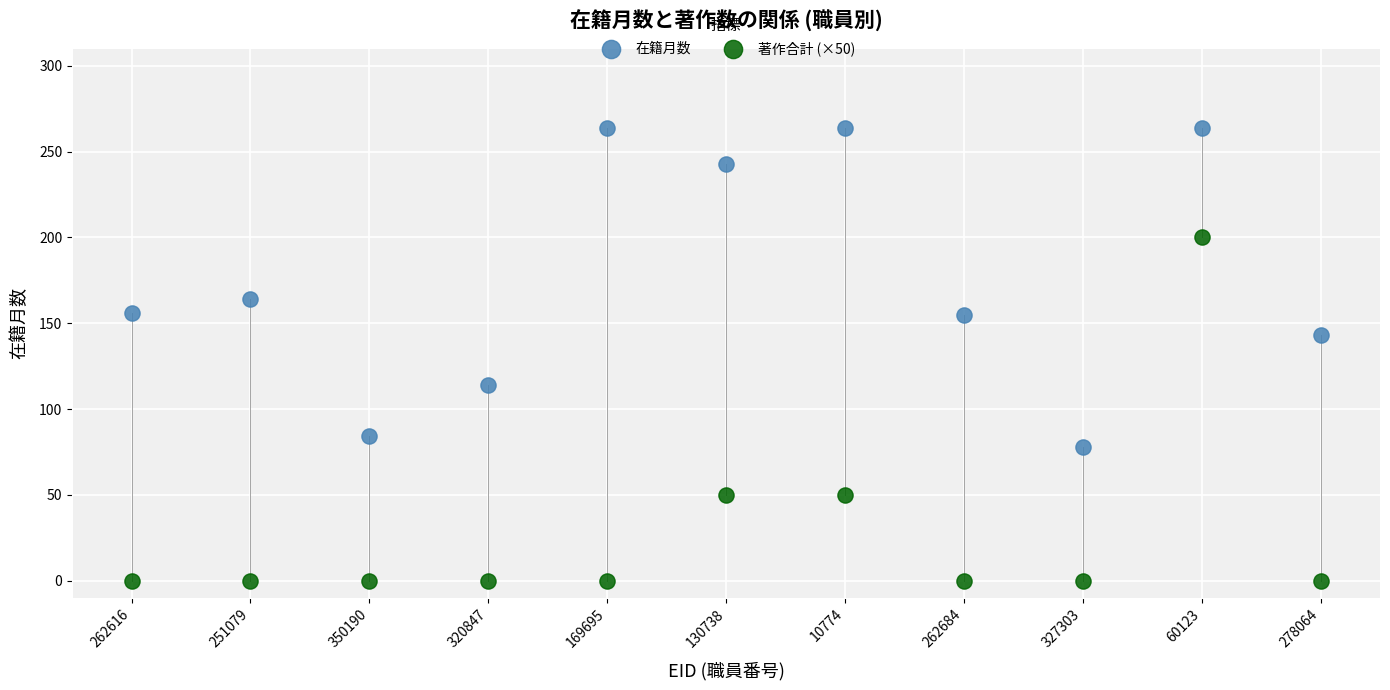

Across all data points, what is the range of Y values (max minus min)?

264